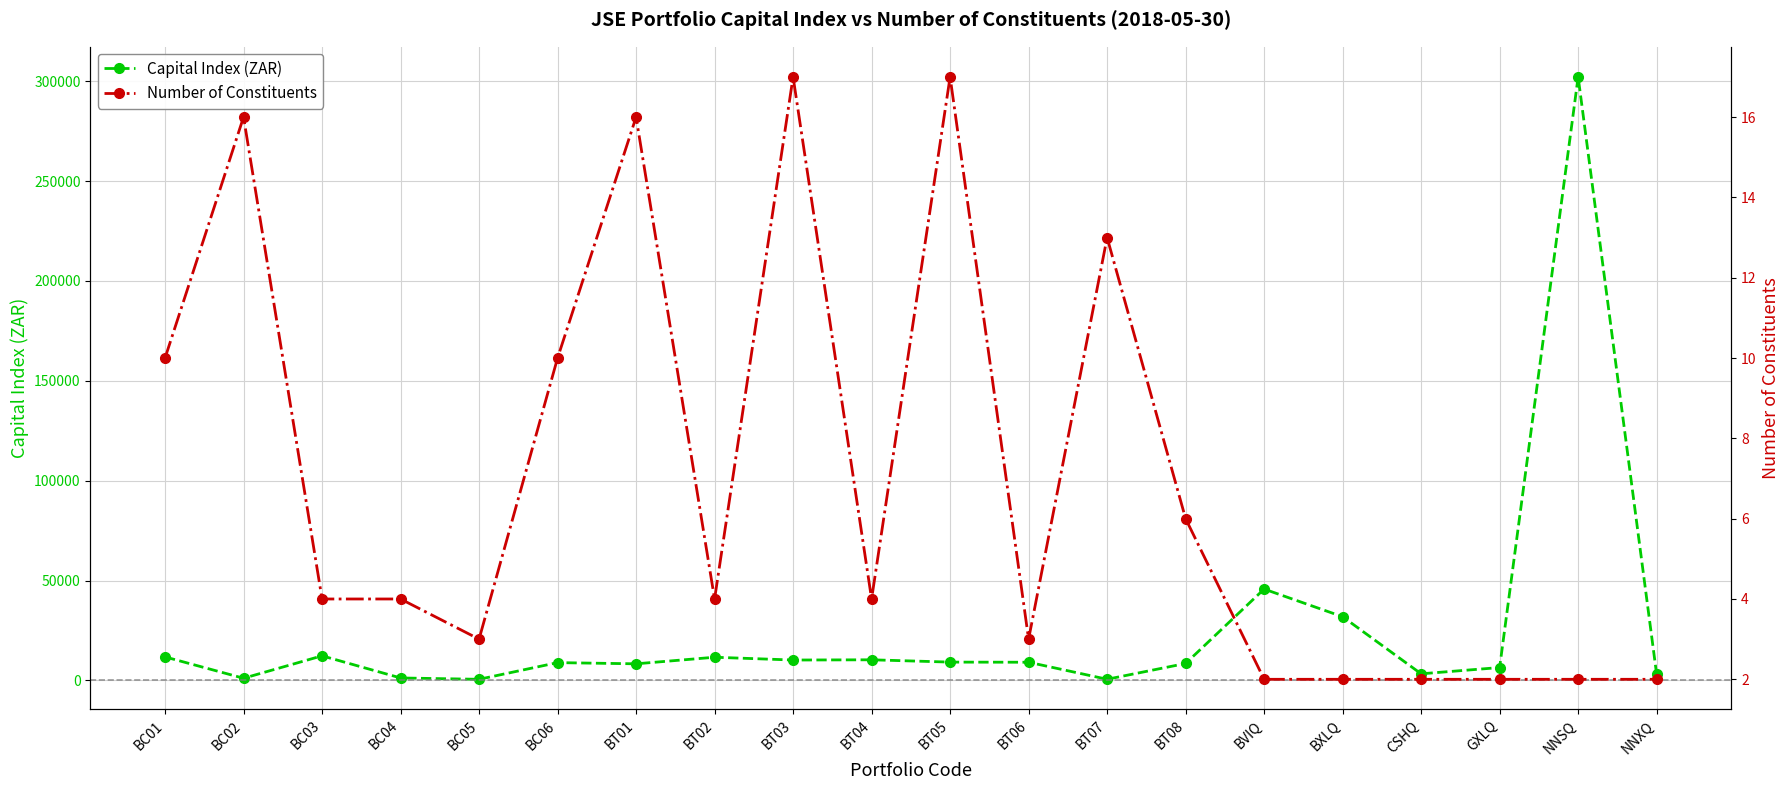

Which category has the highest value in the Capital Index (ZAR) series?

NNSQ